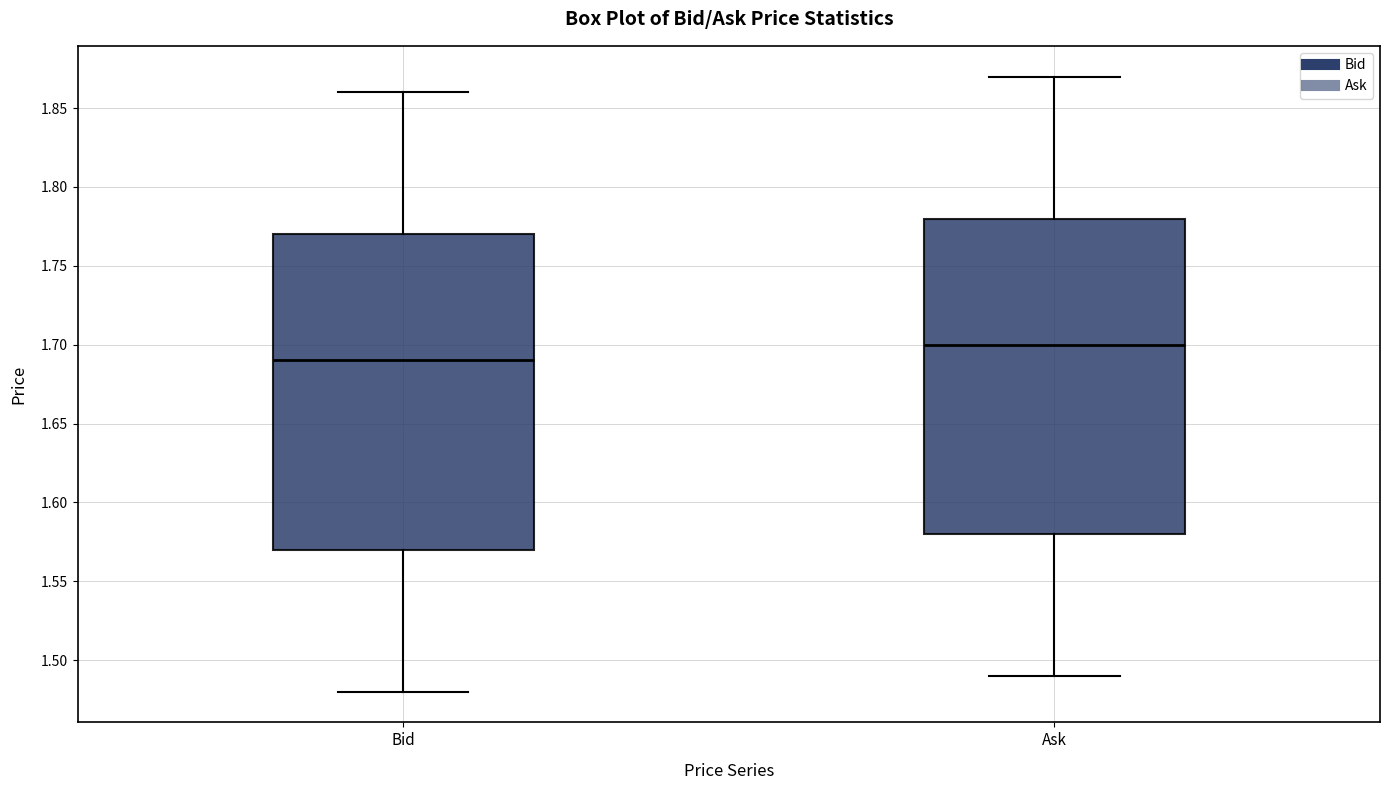

Reading left to right, transcribe this box plot: for each box, give where its median line is, the range the box spans, and where its two whiskers end, as read against the y-axis. The values are not printed on the chart, so give them approximately, as read against the axis.

Bid: median 1.69, box 1.57 to 1.77, whiskers 1.48 to 1.86
Ask: median 1.70, box 1.58 to 1.78, whiskers 1.49 to 1.87